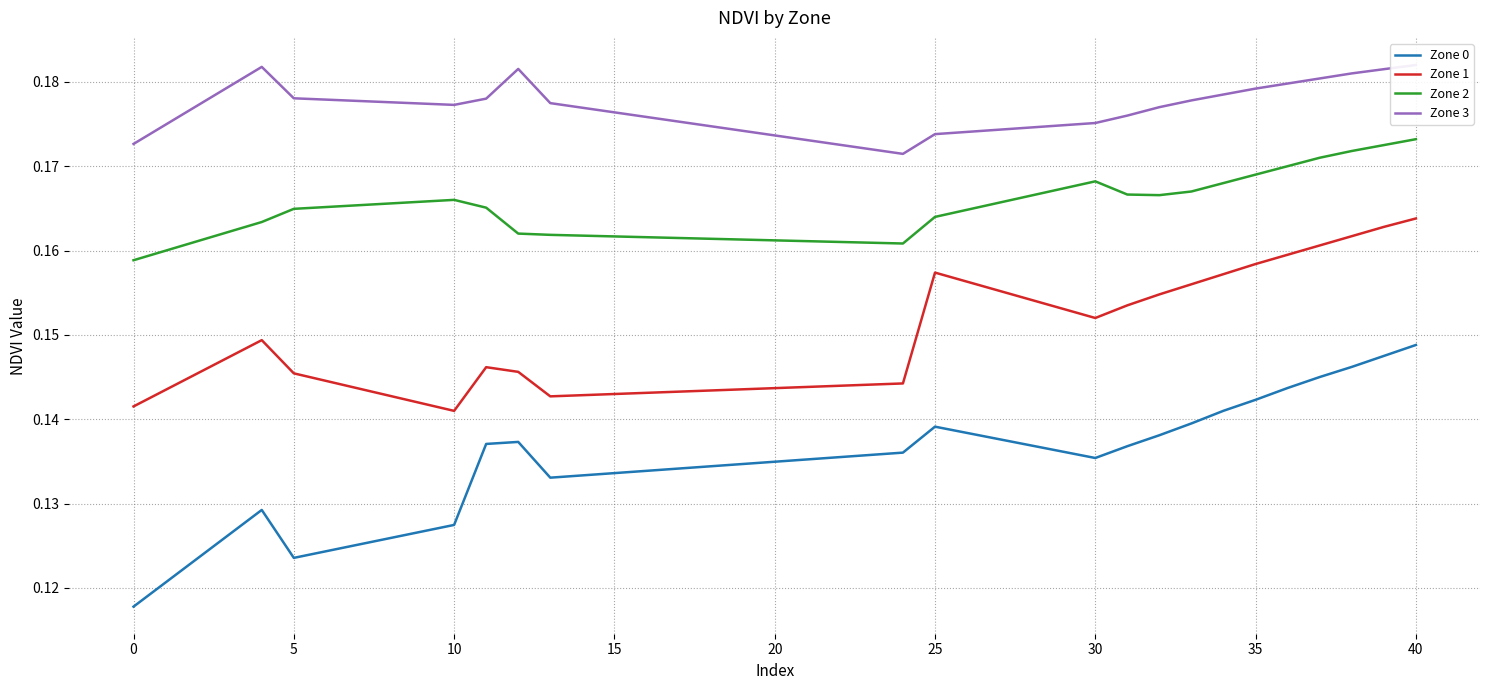

How many interior local valleys does the Zone 2 series have?

2